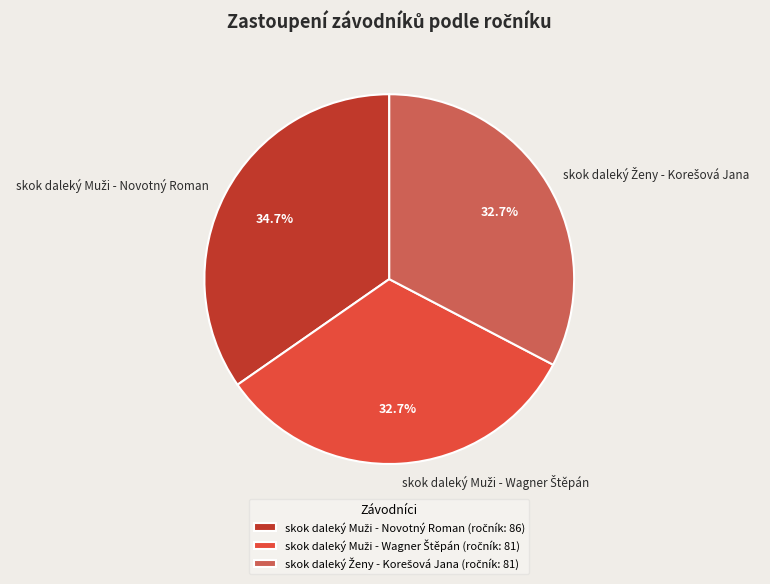

Is there a majority slice in this chart?

No